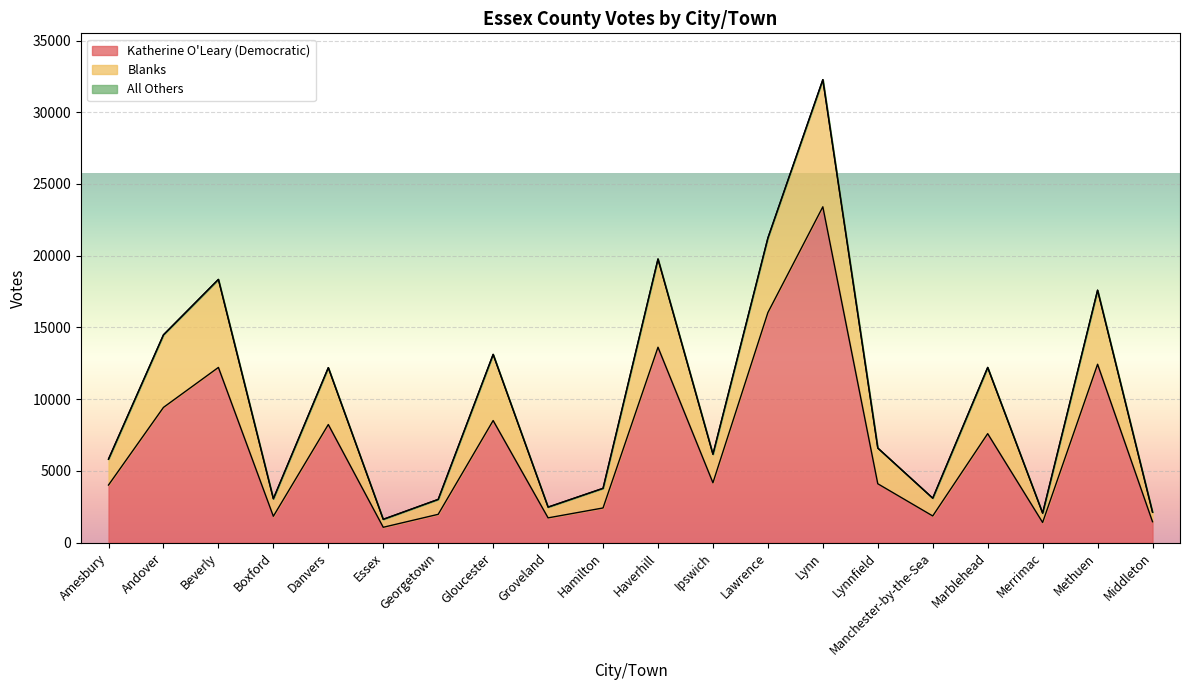

The value of Katherine O'Leary (Democratic) at Danvers is 2553. True or false?

False